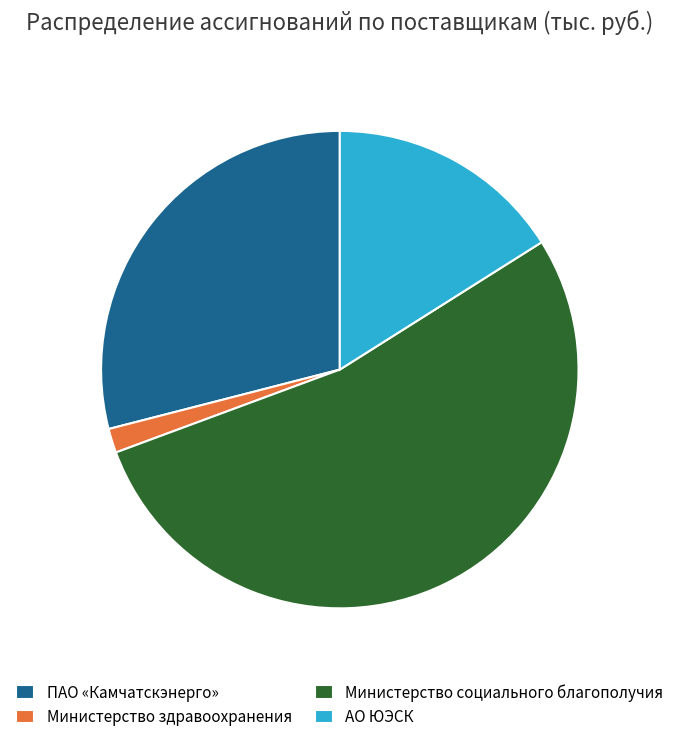

True or false: АО ЮЭСК accounts for 27% of the total.

False